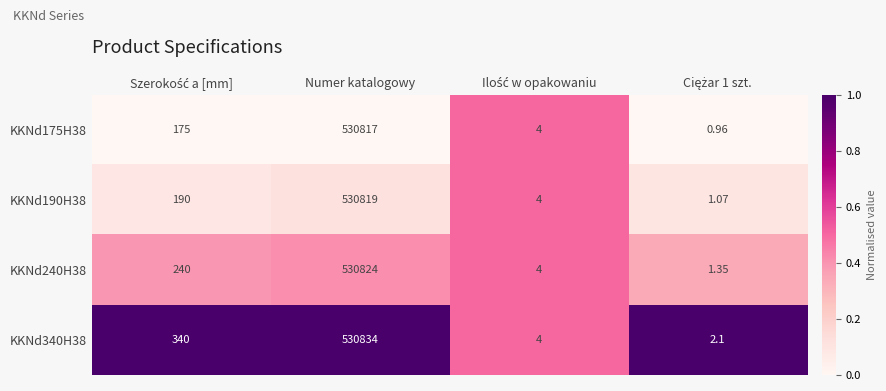

Count the number of data series in this chart.

4